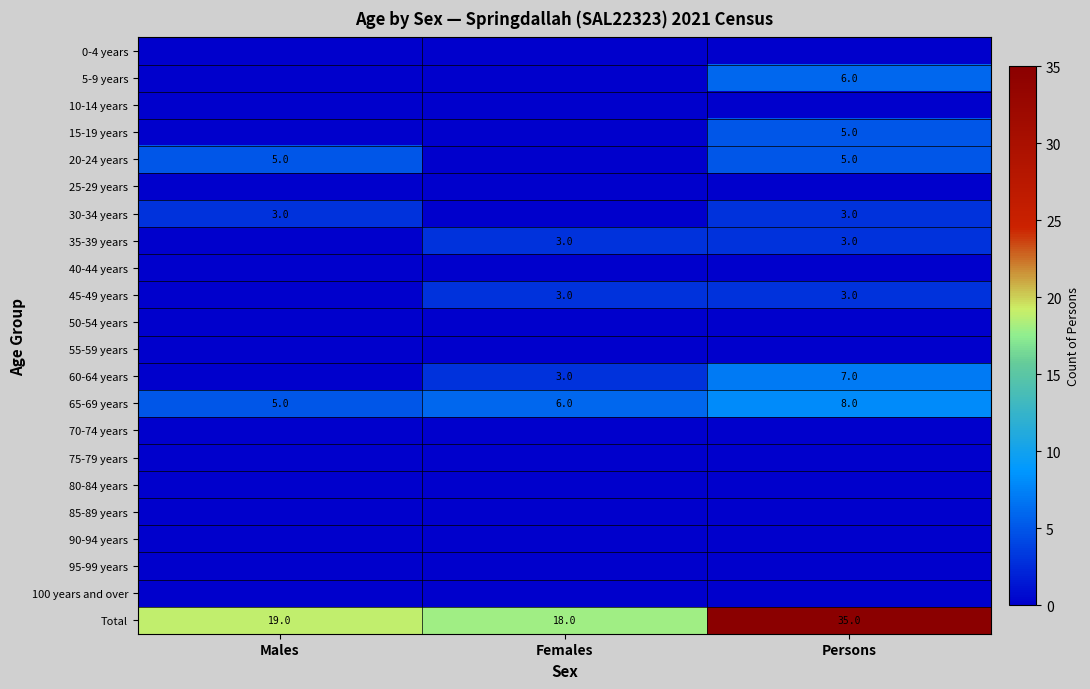

What is the minimum value for 65-69 years?

5